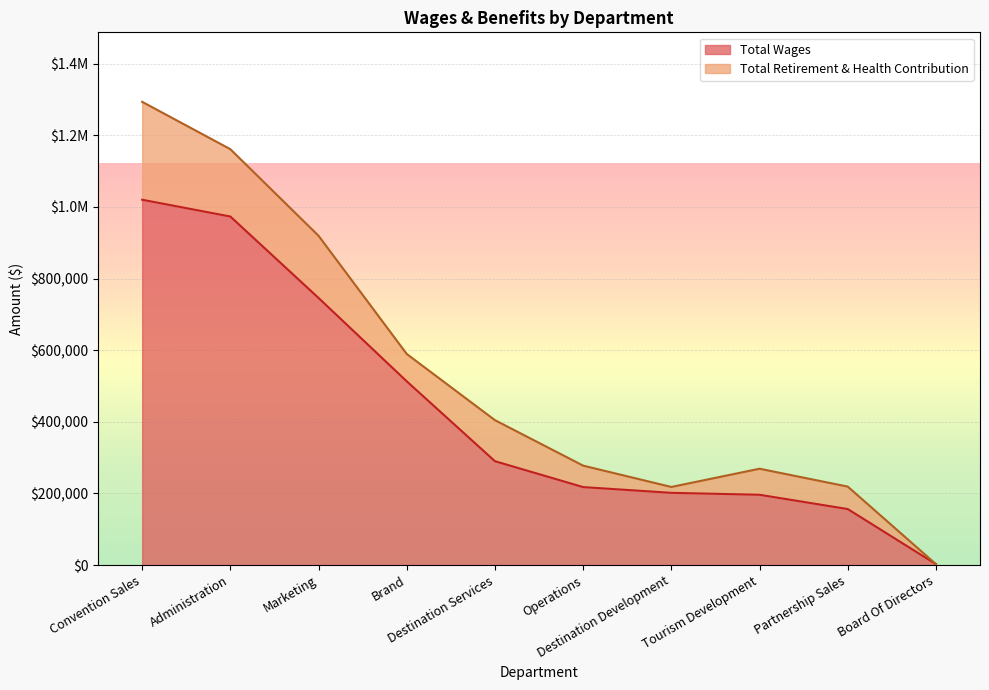

Where does the data first go above 290042?

Convention Sales